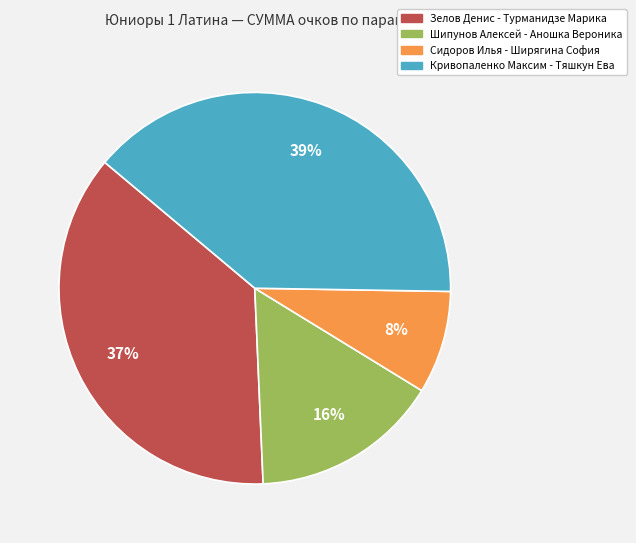

Is there any slice that represents more than half of the pie?

No